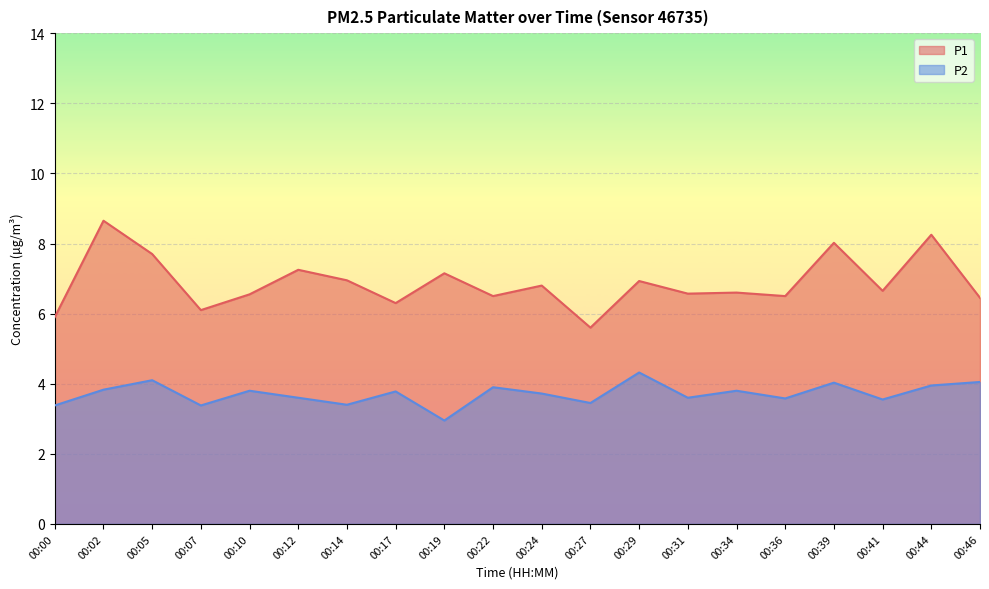

Where is the first local maximum for P2?

00:05